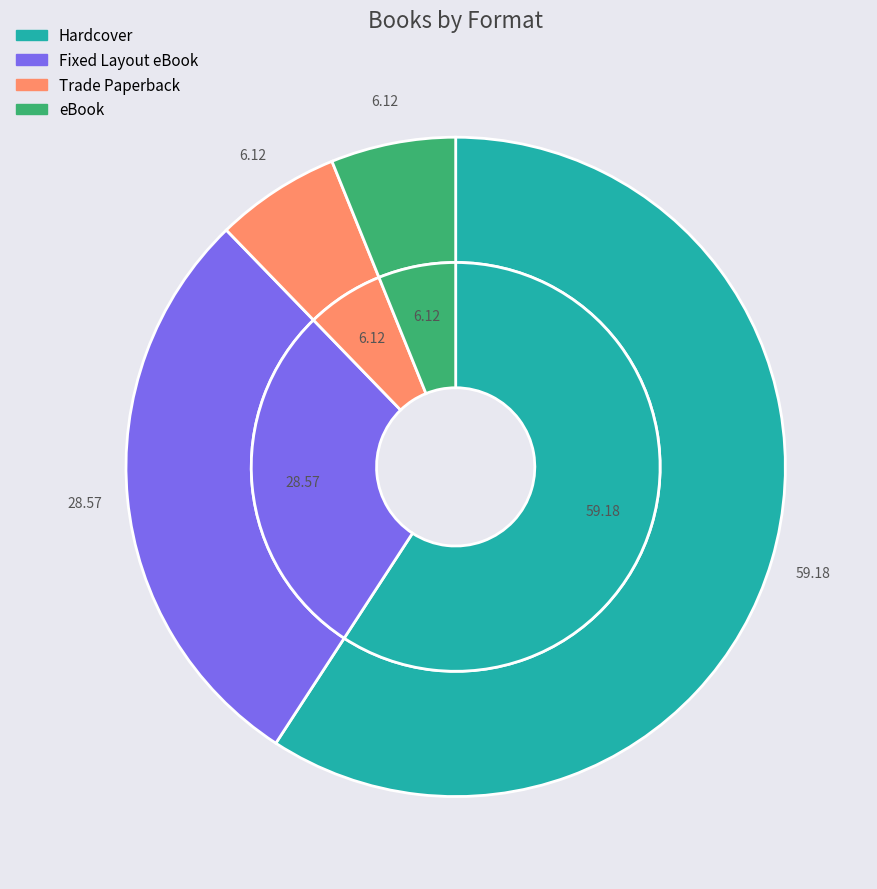

How many segments does this pie chart have?

4